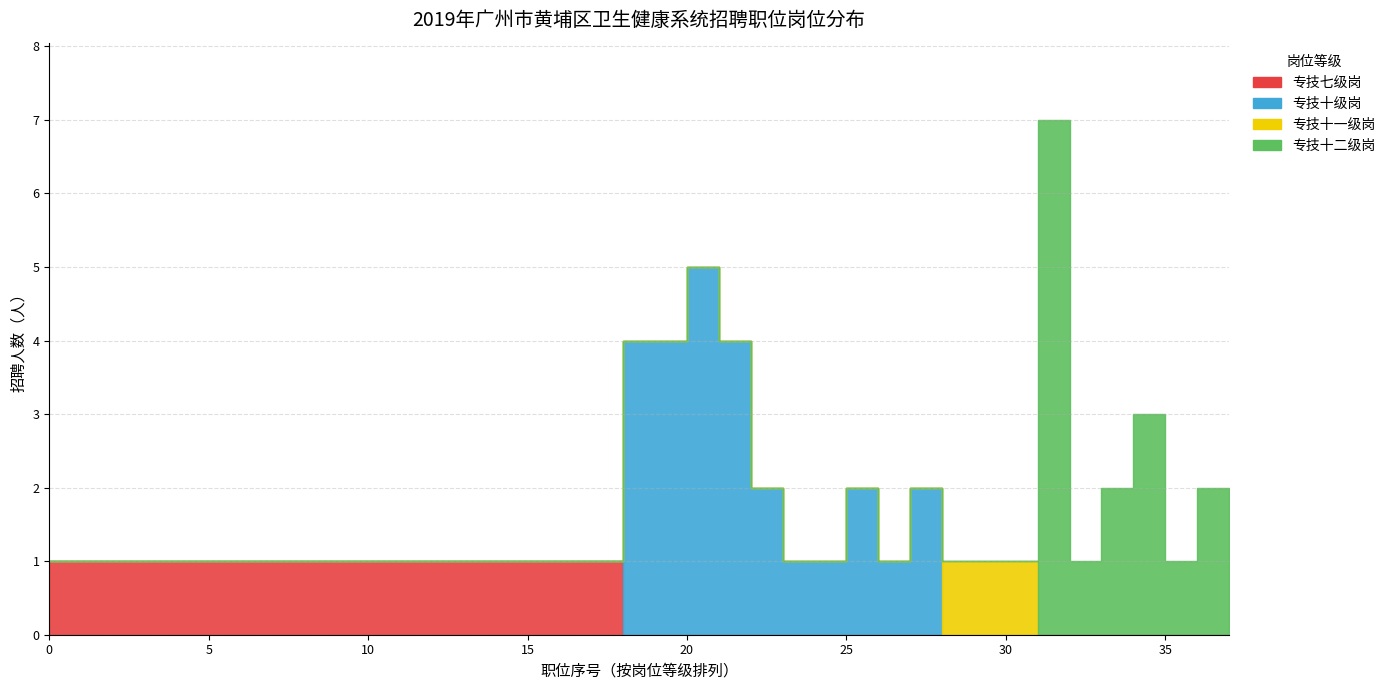

Reading left to right, list all the values displayed in this chart.

专技七级岗: 1	1	1	1	1	1	1	1	1	1	1	1	1	1	1	1	1	1	0	0	0	0	0	0	0	0	0	0	0	0	0	0	0	0	0	0	0	0	0	0
专技十级岗: 0	0	0	0	0	0	0	0	0	0	0	0	0	0	0	0	0	0	4	4	5	4	2	1	1	2	1	2	0	0	0	0	0	0	0	0	0	0	0	0
专技十一级岗: 0	0	0	0	0	0	0	0	0	0	0	0	0	0	0	0	0	0	0	0	0	0	0	0	0	0	0	0	1	1	1	0	0	0	0	0	0	0	0	0
专技十二级岗: 0	0	0	0	0	0	0	0	0	0	0	0	0	0	0	0	0	0	0	0	0	0	0	0	0	0	0	0	0	0	0	7	1	2	3	1	2	1	0	0